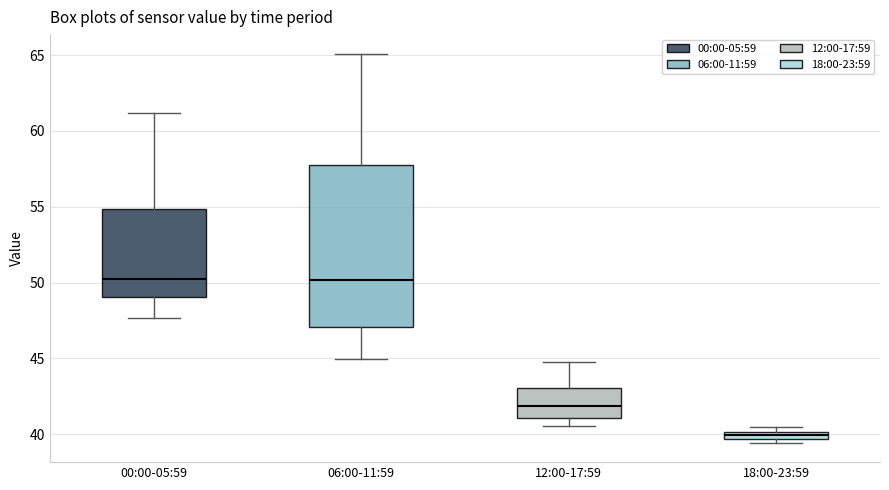

Comparing the boxes themselves (not the whiskers), which one is the tallest?

06:00-11:59